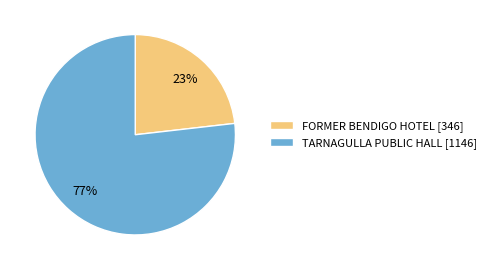

Is it true that FORMER BENDIGO HOTEL is 38% of the pie?

False